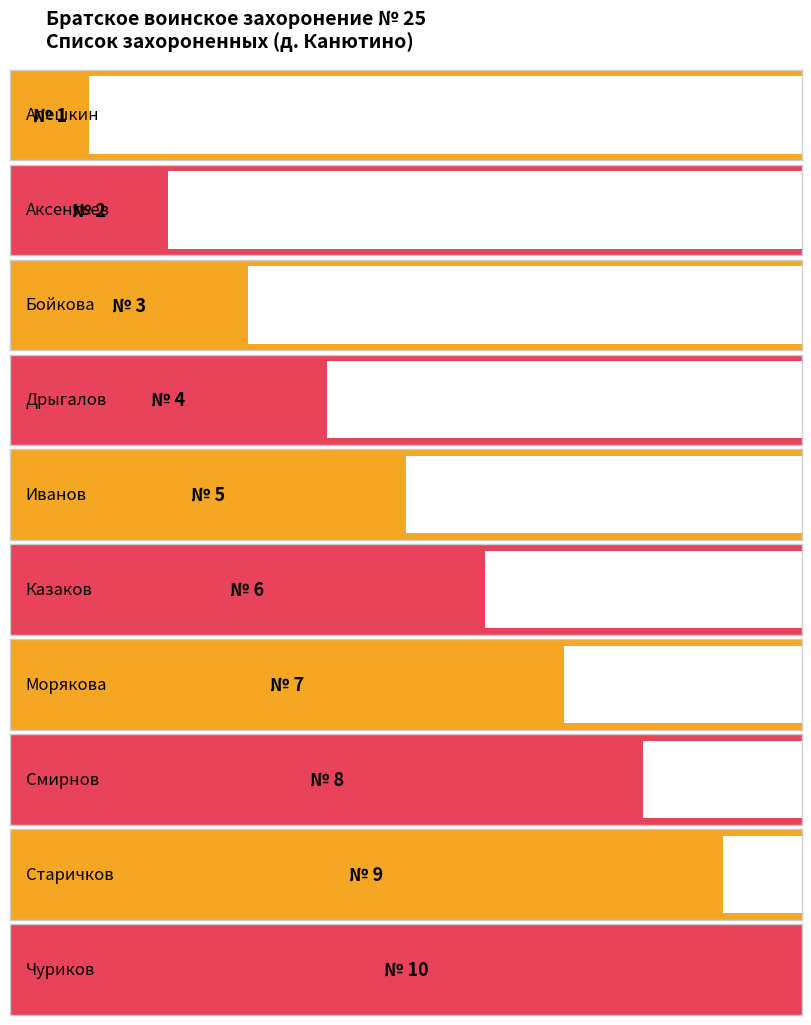

Reading right to left, transcribe all the data shown in this chart.

Чуриков=10	Старичков=9	Смирнов=8	Морякова=7	Казаков=6	Иванов=5	Дрыгалов=4	Бойкова=3	Аксентьев=2	Алешкин=1